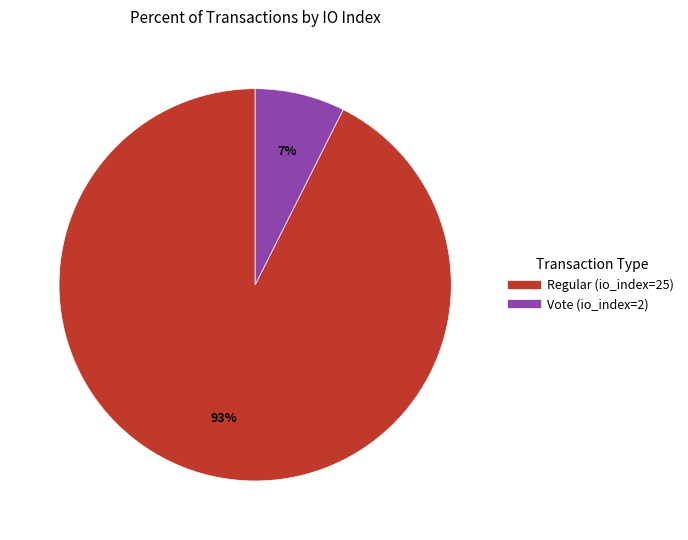

How many segments does this pie chart have?

2